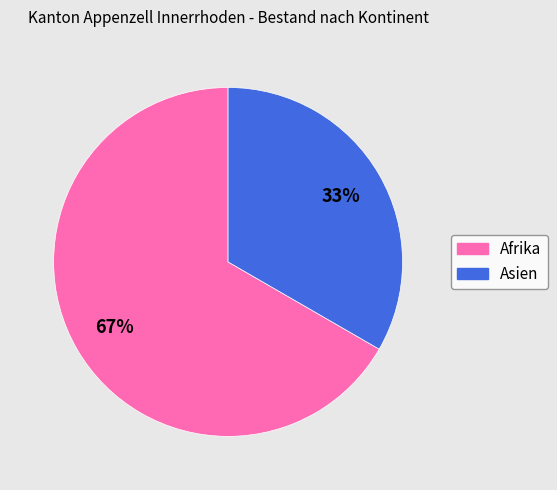

Does Asien account for over 50% of the chart?

No